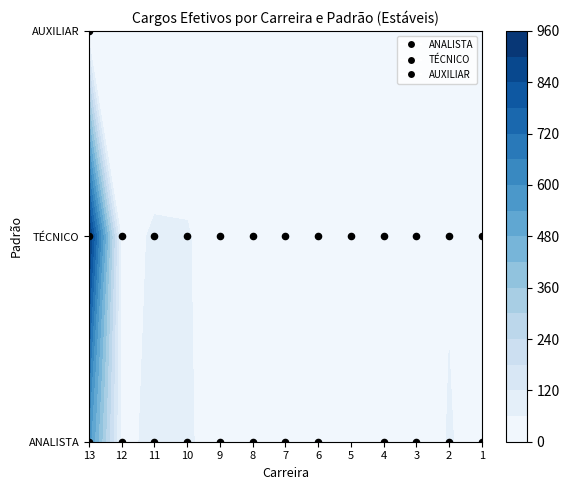

Reading left to right, extract all data points from this chart.

ANALISTA: 13=568	12=39	11=79	10=73	9=11	8=29	7=14	6=12	5=0	4=7	3=20	2=64	1=35
TÉCNICO: 13=923	12=38	11=67	10=65	9=22	8=43	7=22	6=18	5=3	4=6	3=15	2=55	1=59
AUXILIAR: 13=10	12=0	11=0	10=0	9=0	8=0	7=0	6=0	5=0	4=0	3=0	2=0	1=0